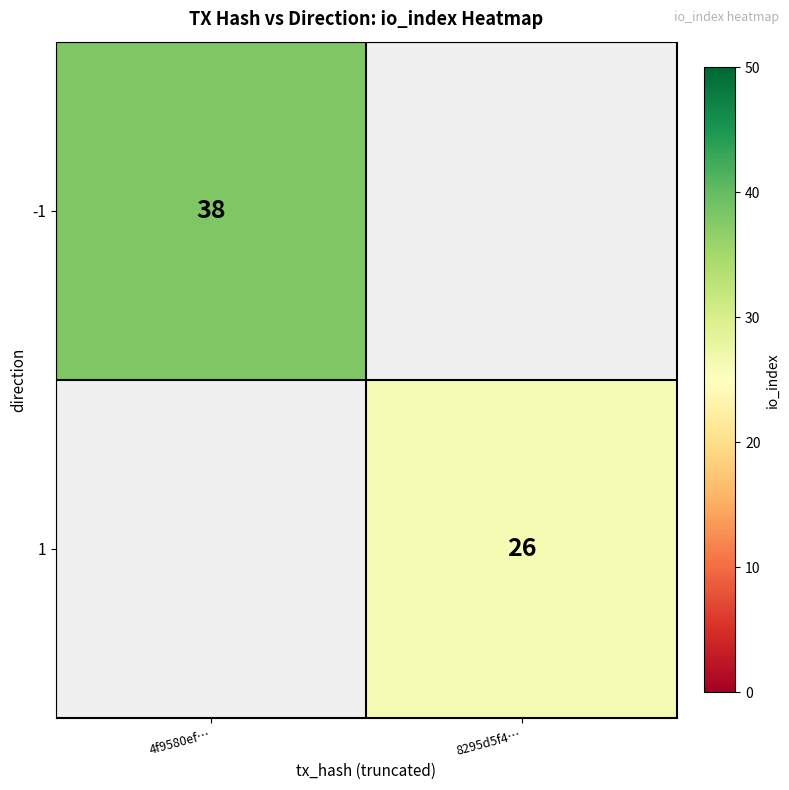

The 1 series shows 8.9 at 8295d5f4…. True or false?

False